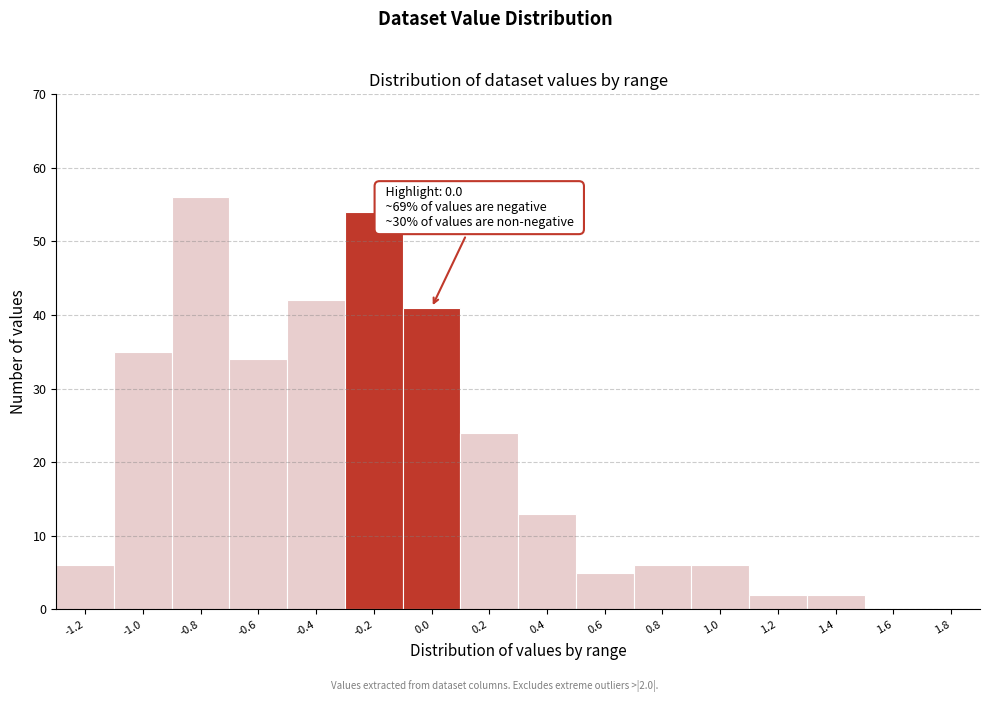

Reading left to right, extract all data points from this chart.

-1.2=6	-1.0=35	-0.8=56	-0.6=34	-0.4=42	-0.2=54	0.0=41	0.2=24	0.4=13	0.6=5	0.8=6	1.0=6	1.2=2	1.4=2	1.6=0	1.8=0